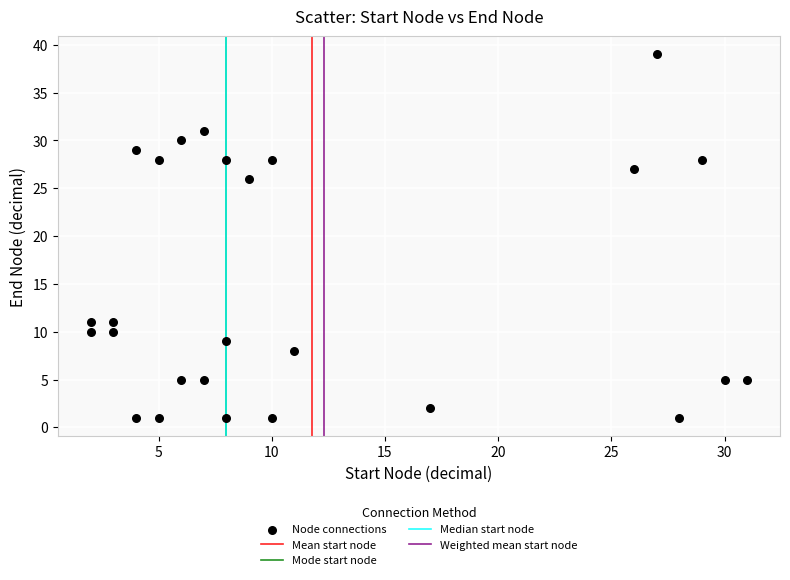

What Y value in the scatter plot is closest to 20?

26